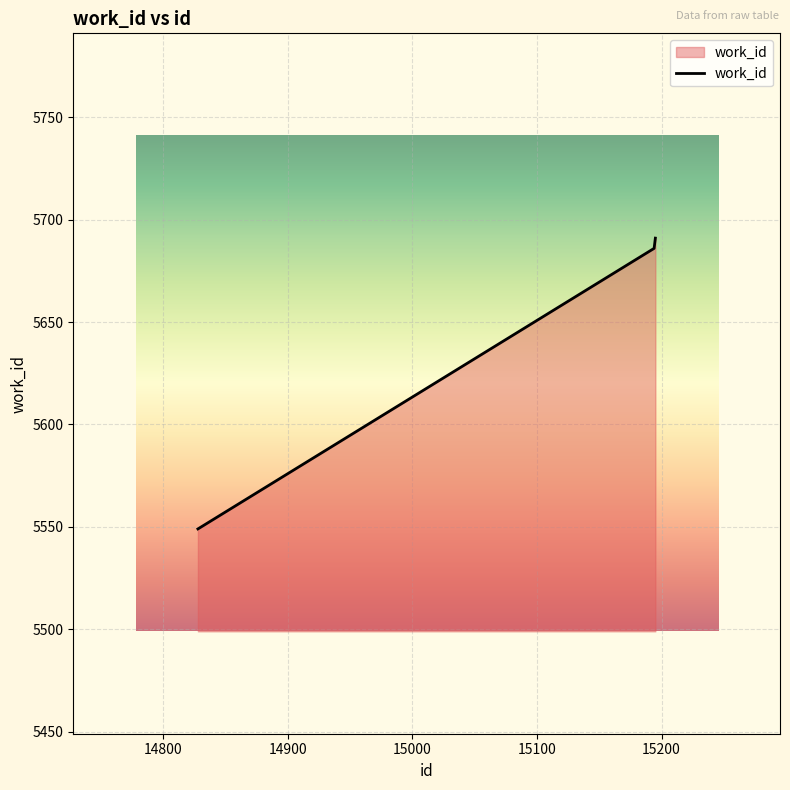

What is the difference between the maximum and minimum values?

142